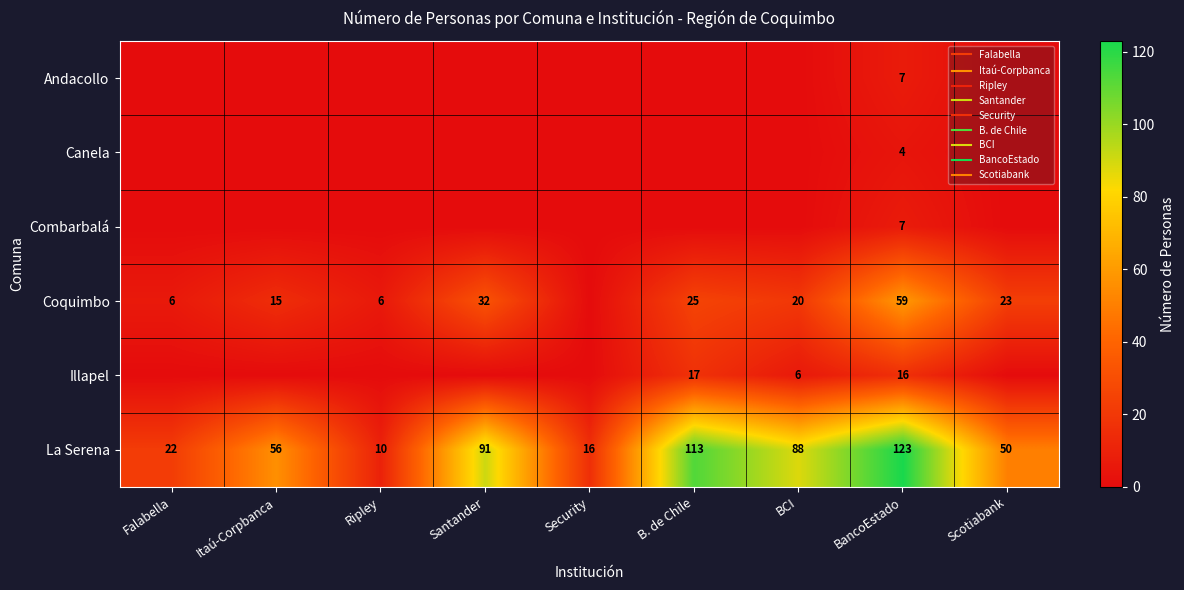

Is it true that row_0 equals 3 at BCI?

False